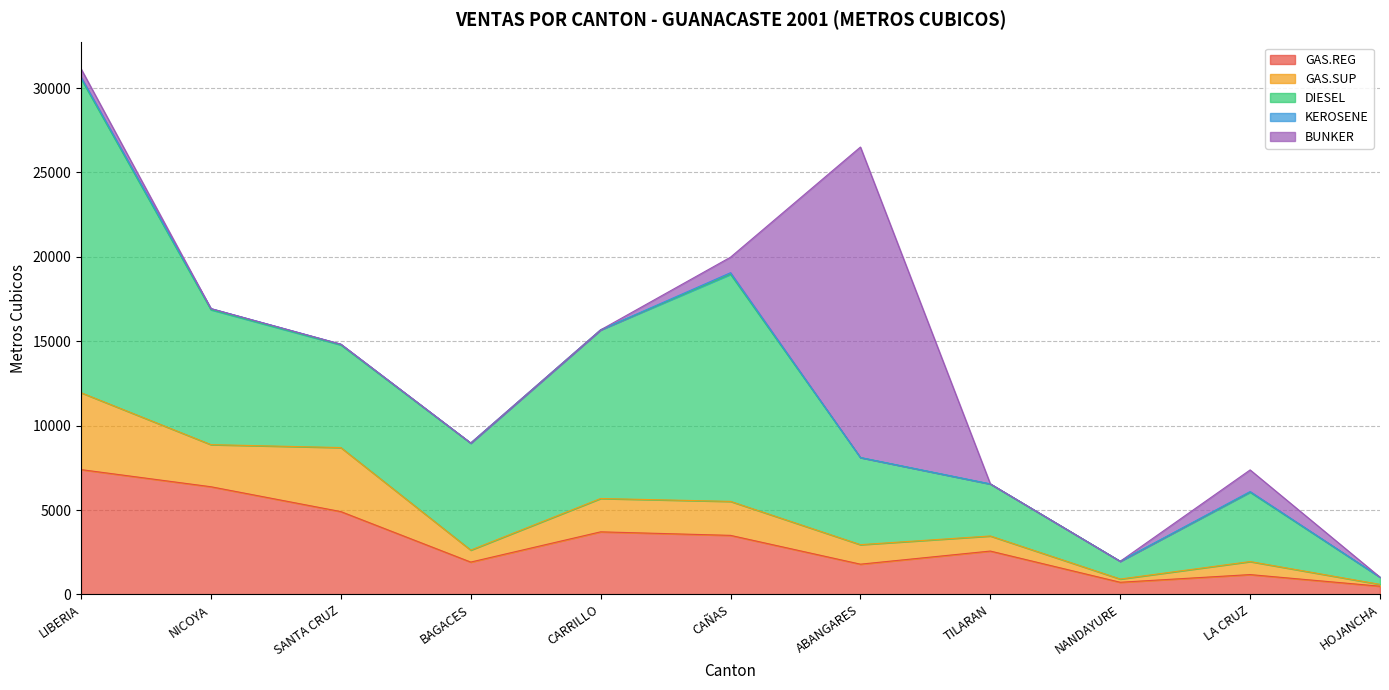

At which label does DIESEL reach its peak?

LIBERIA